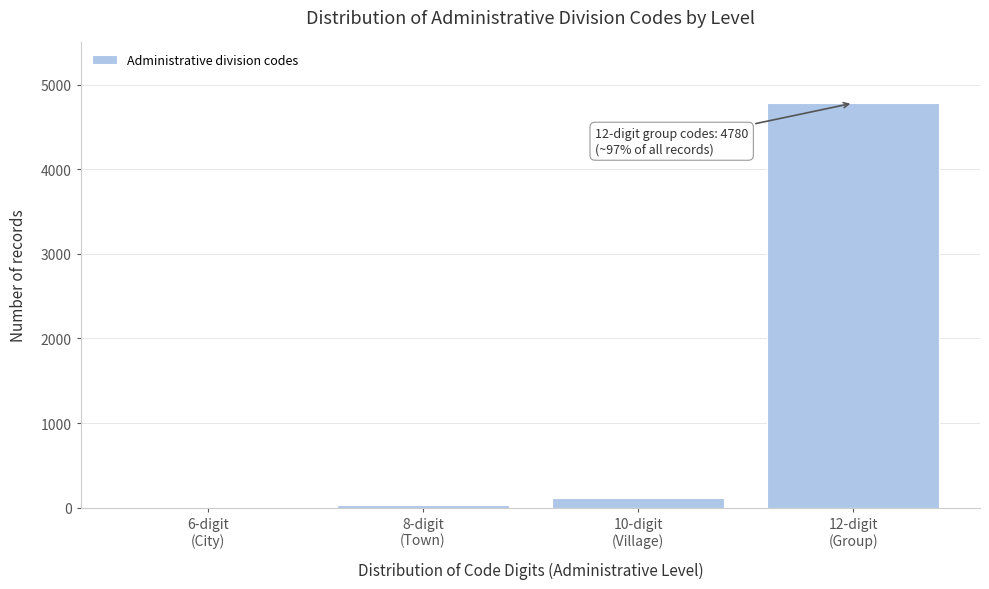

What is the maximum value shown in the chart?

4780